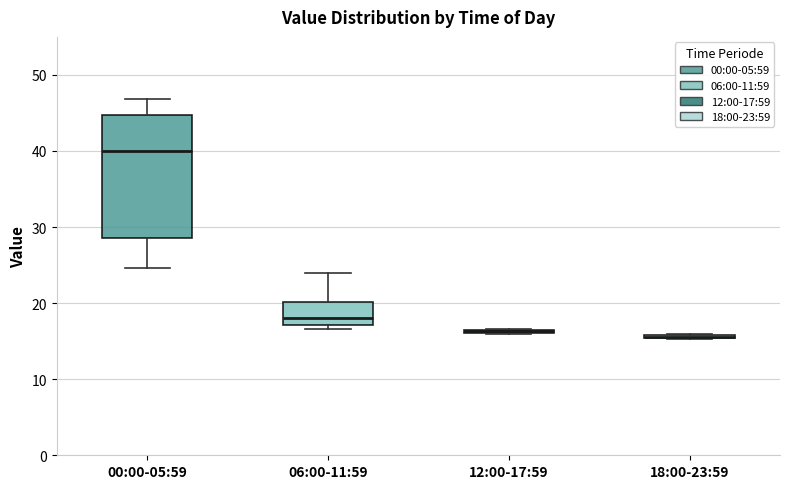

Which box is the tallest, from its lower edge to its upper edge?

00:00-05:59